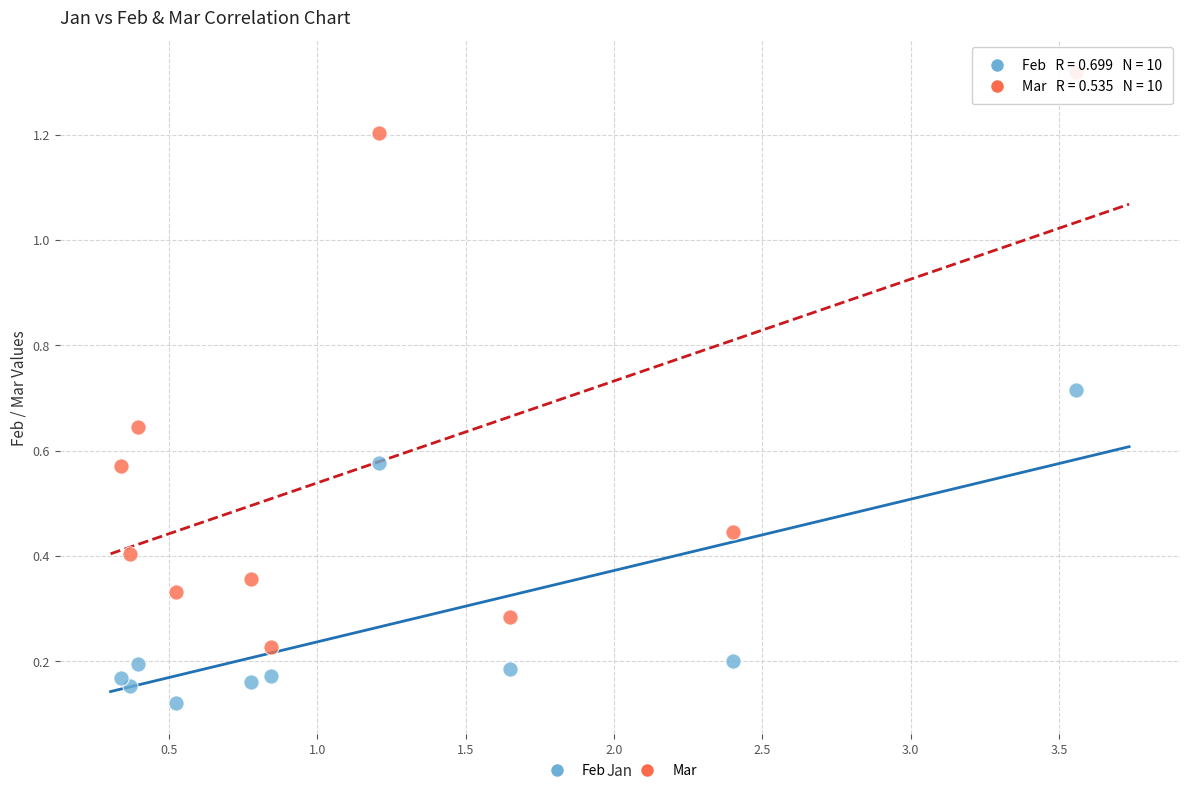

What are all the series names shown in the legend?

Feb, Mar